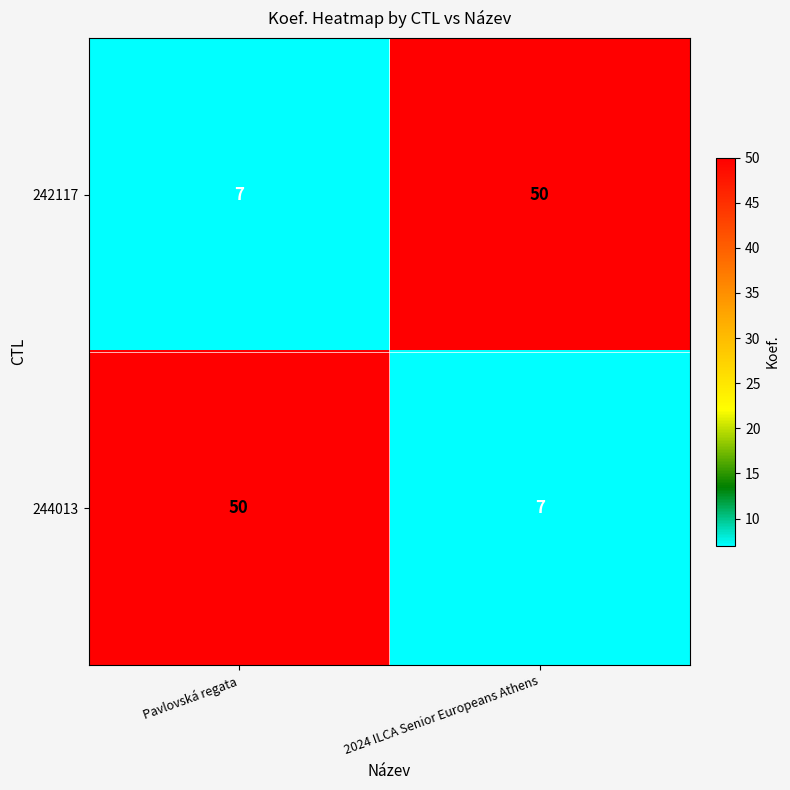

What is the spread (max minus min) of values at Pavlovská regata?

43